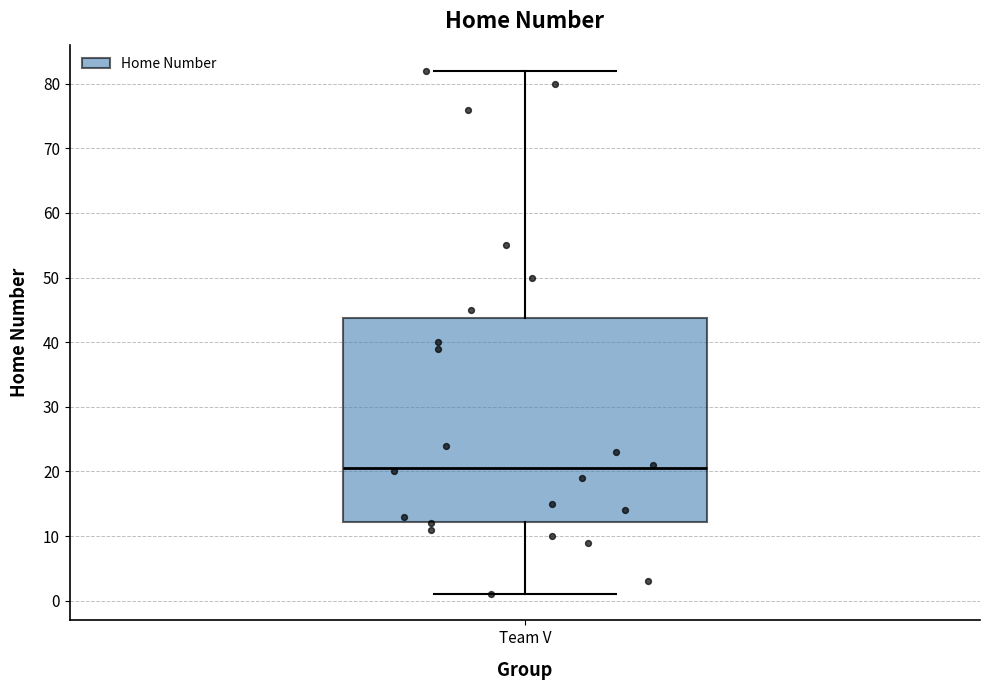

Transcribe this box plot: give where the median line is, the range the box spans, and where the two whiskers end, as read against the y-axis. The values are not printed on the chart, so give them approximately, as read against the axis.

median 21, box 12 to 44, whiskers 1 to 82